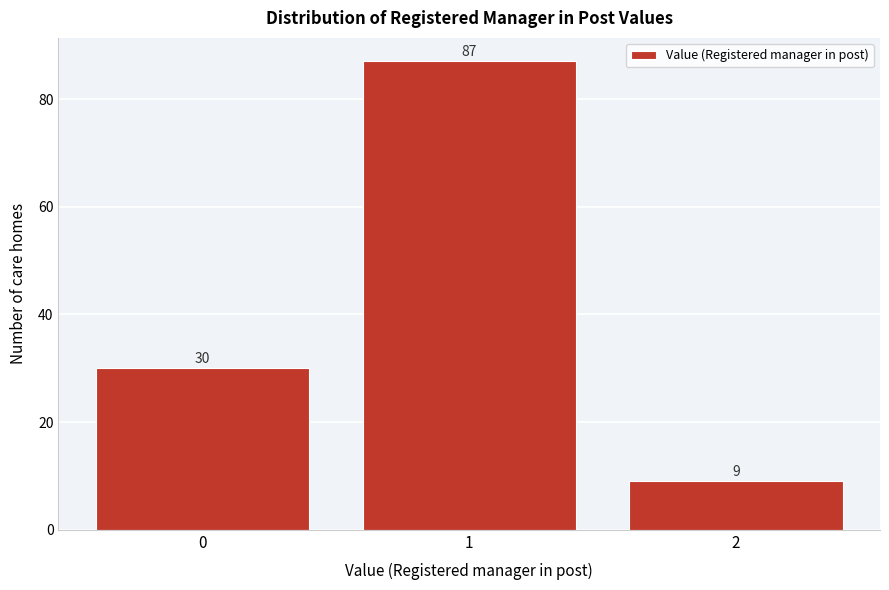

Reading left to right, extract all data points from this chart.

30	87	9